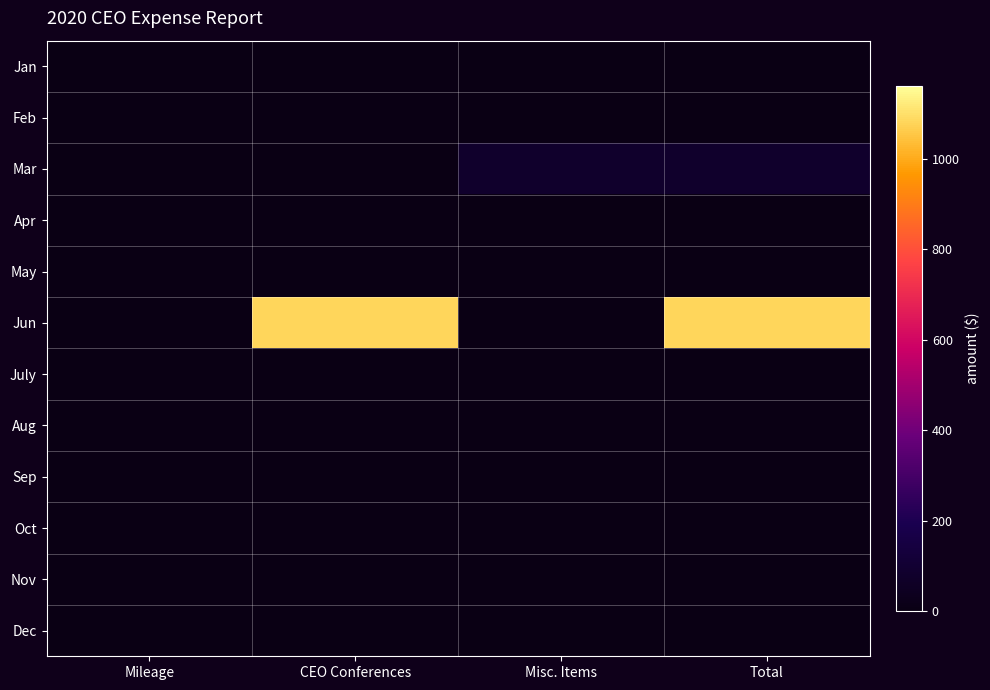

Which series has the largest total across all categories?

Jun